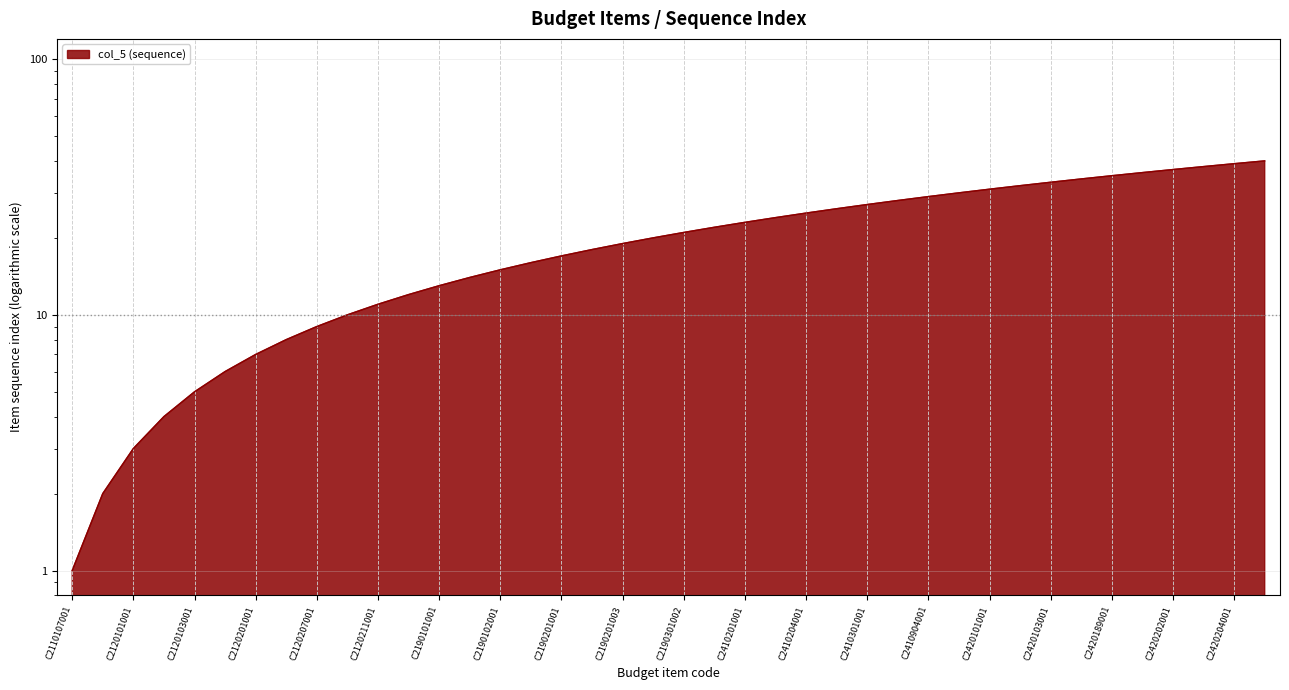

Approximately how many times larger is the value at C2190101002 compared to C2120102001?

3.5